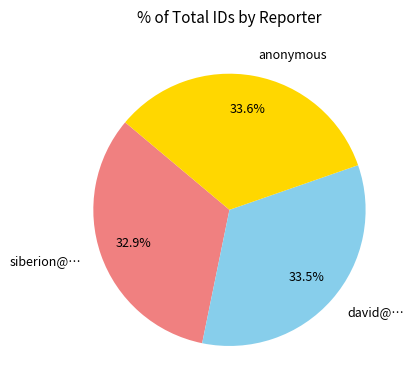

Count the number of slices in the pie.

3